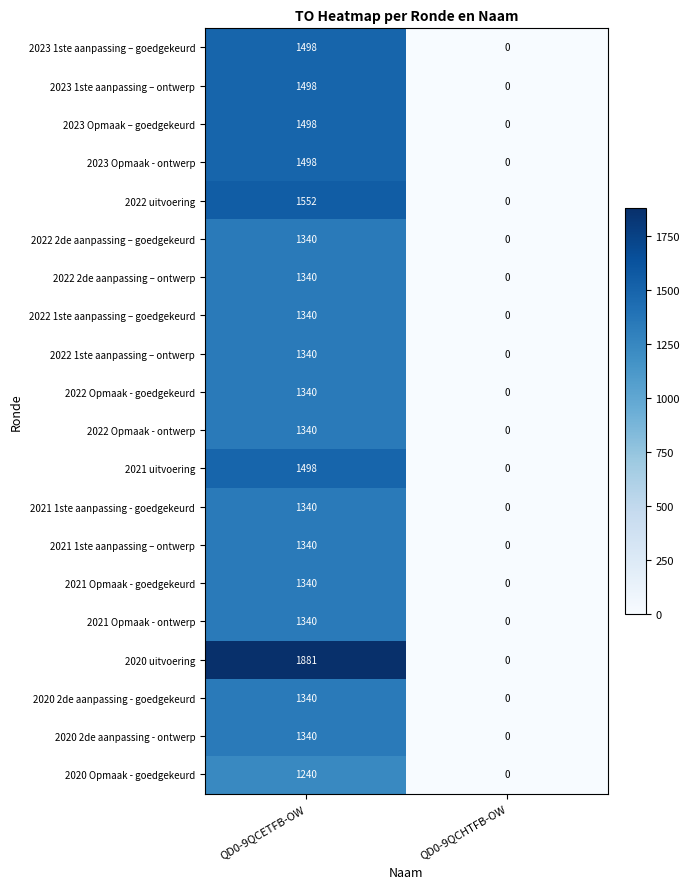

What is the difference between the maximum and minimum values in the 2022 uitvoering series?

1552